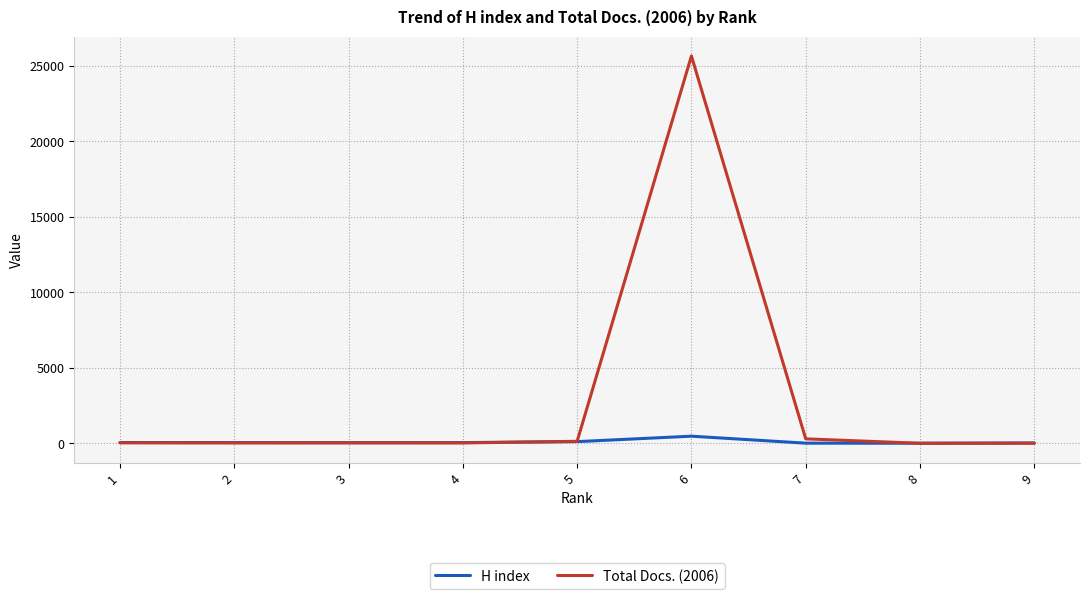

What is the greatest value displayed?

25643